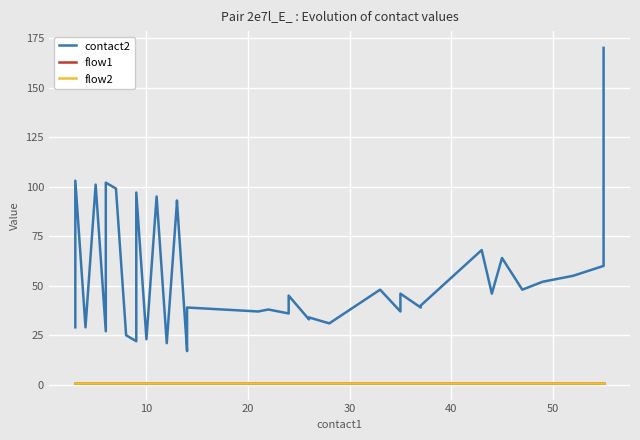

Is this an area chart (filled region under the line)?

No